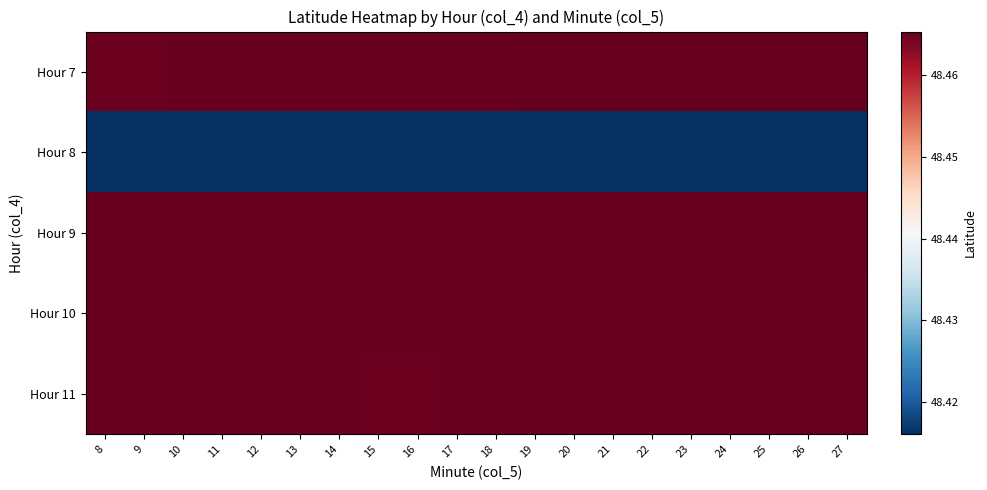

Between 21 and 15, which is larger?

21